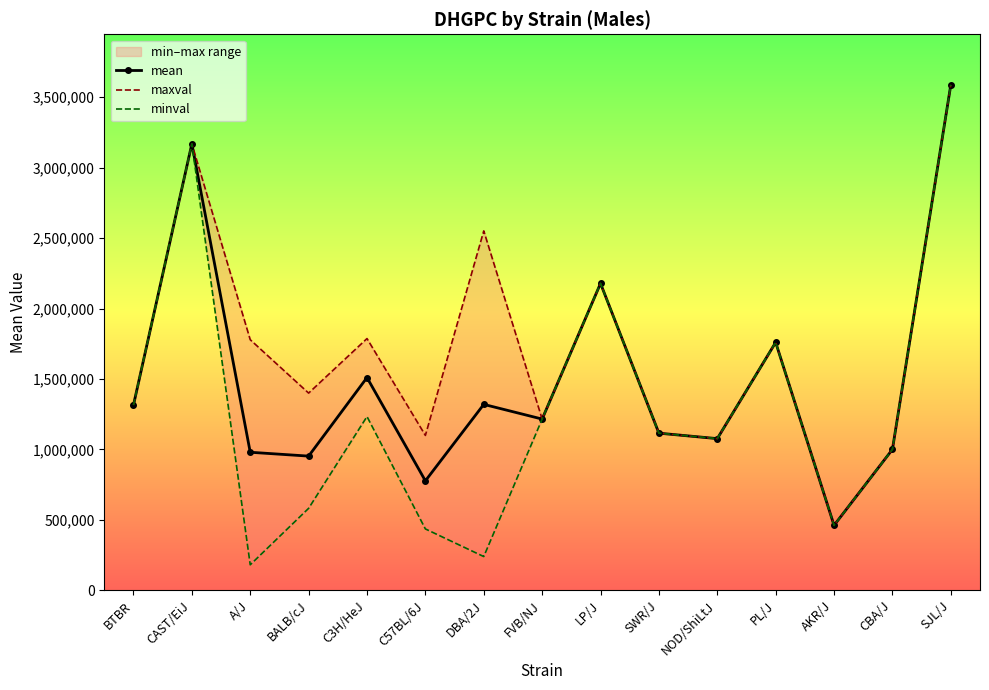

What position from the right is AKR/J?

3